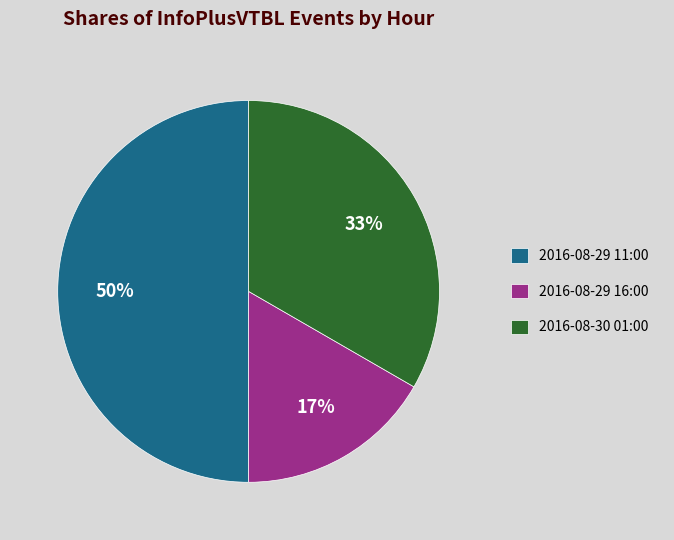

Is 2016-08-29 16:00 the majority of the pie?

No